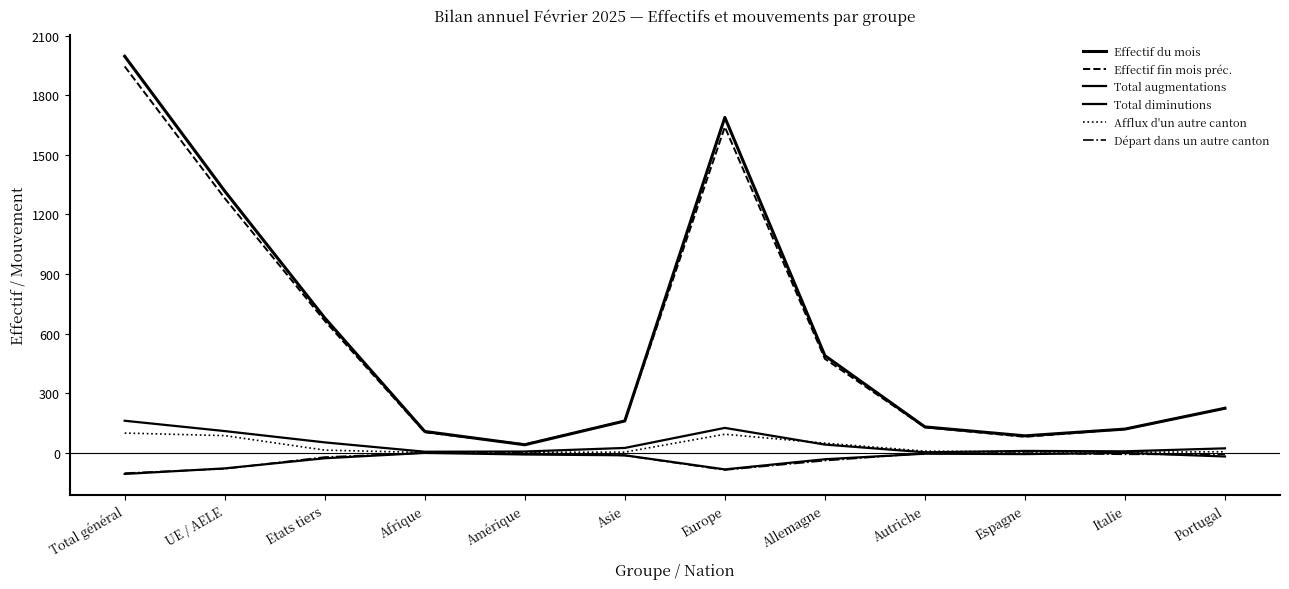

Is this an area chart (filled region under the line)?

No